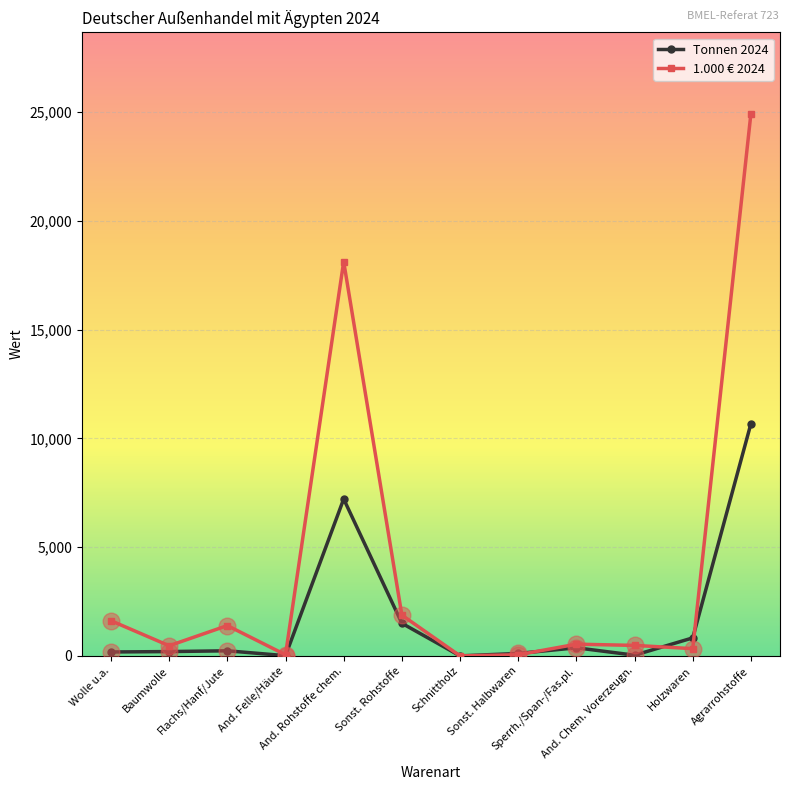

How many categories are shown in the chart?

12